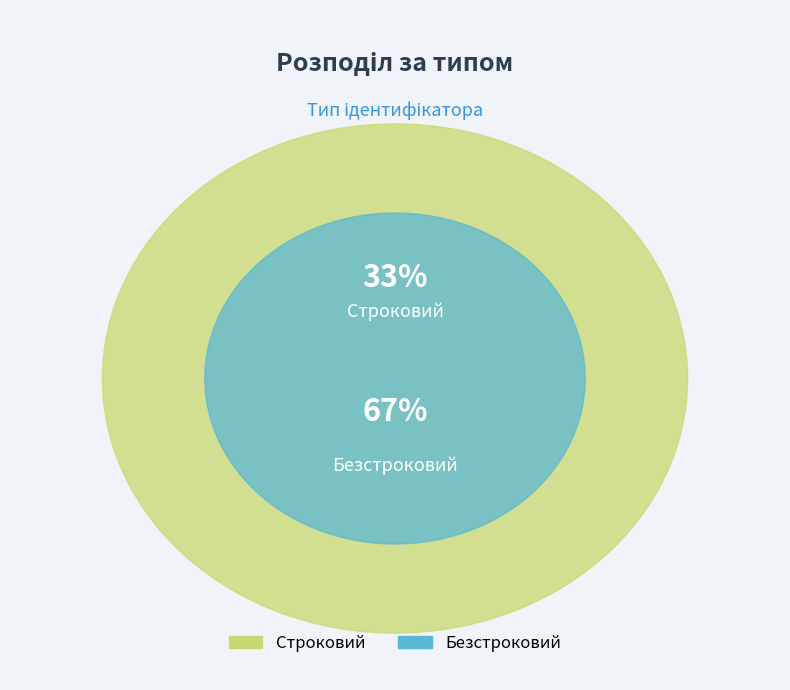

Is there any slice that represents more than half of the pie?

Yes